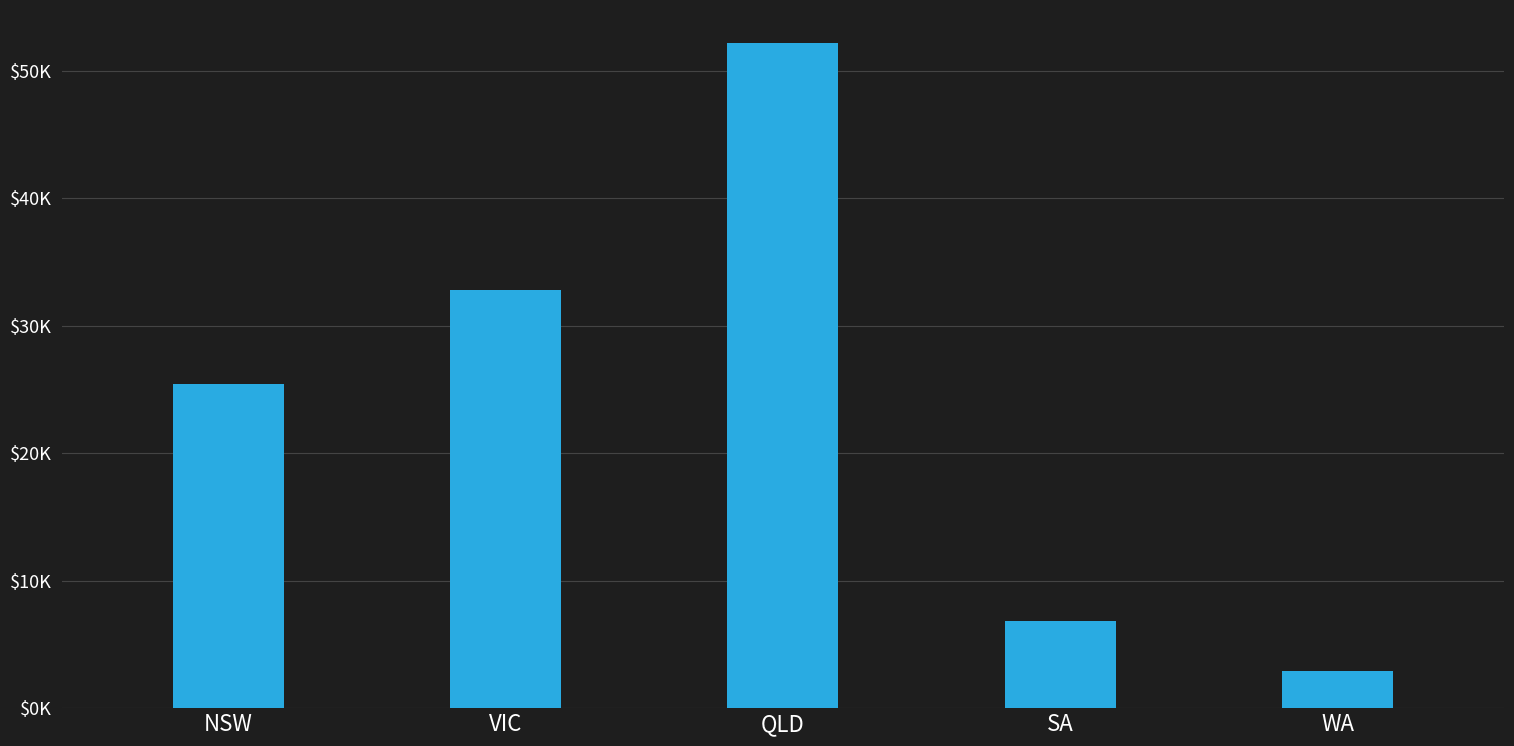

Between QLD and VIC, which is larger?

QLD